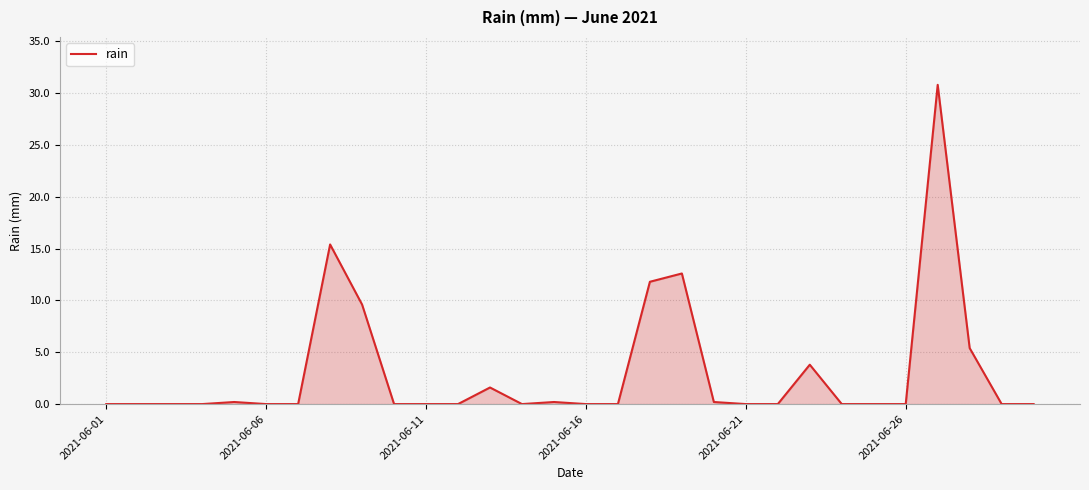

What is the maximum value shown in the chart?

30.8